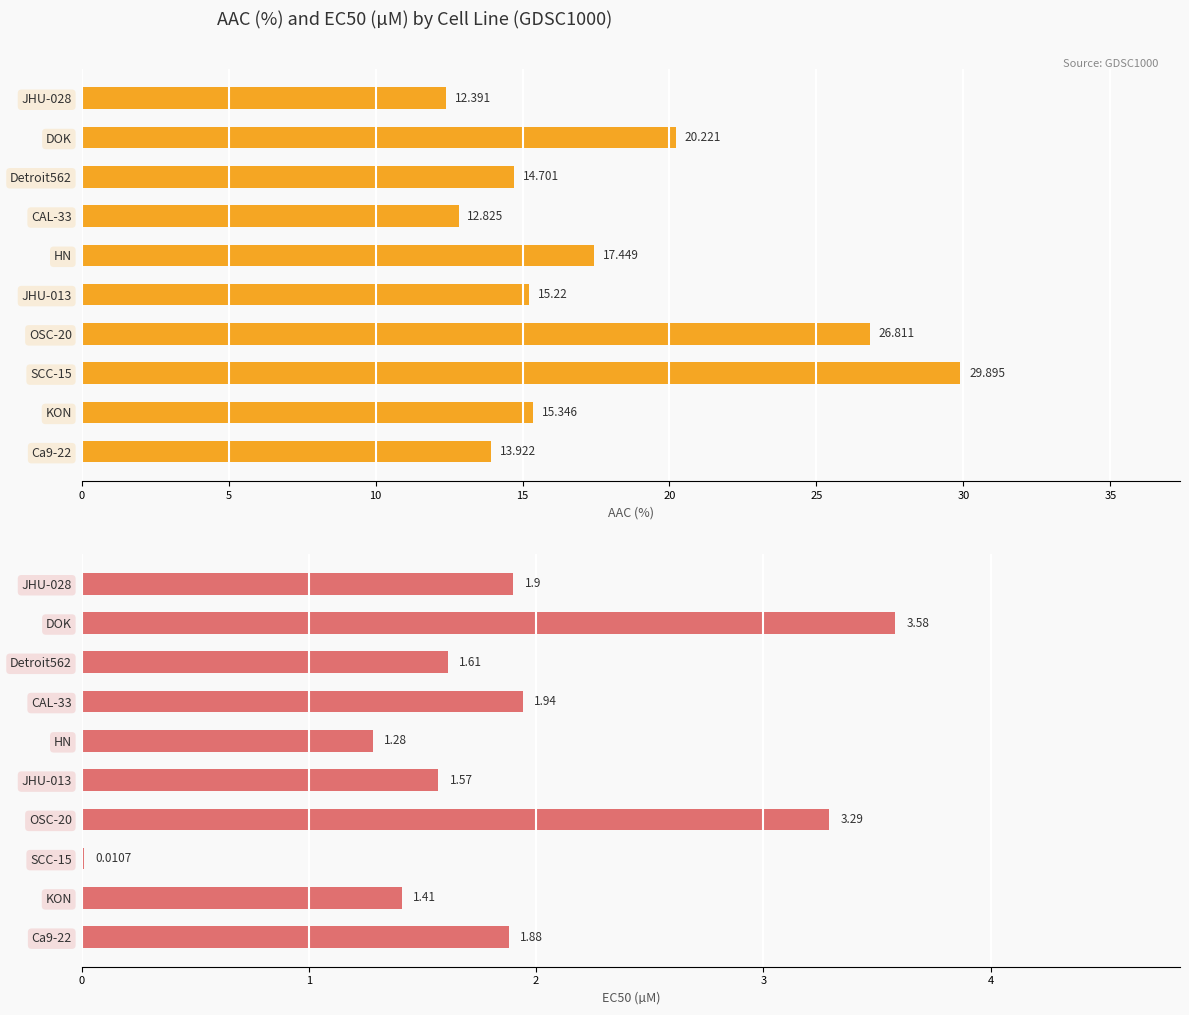

What is the difference between the maximum and second lowest values in the AAC (%) series?

17.1